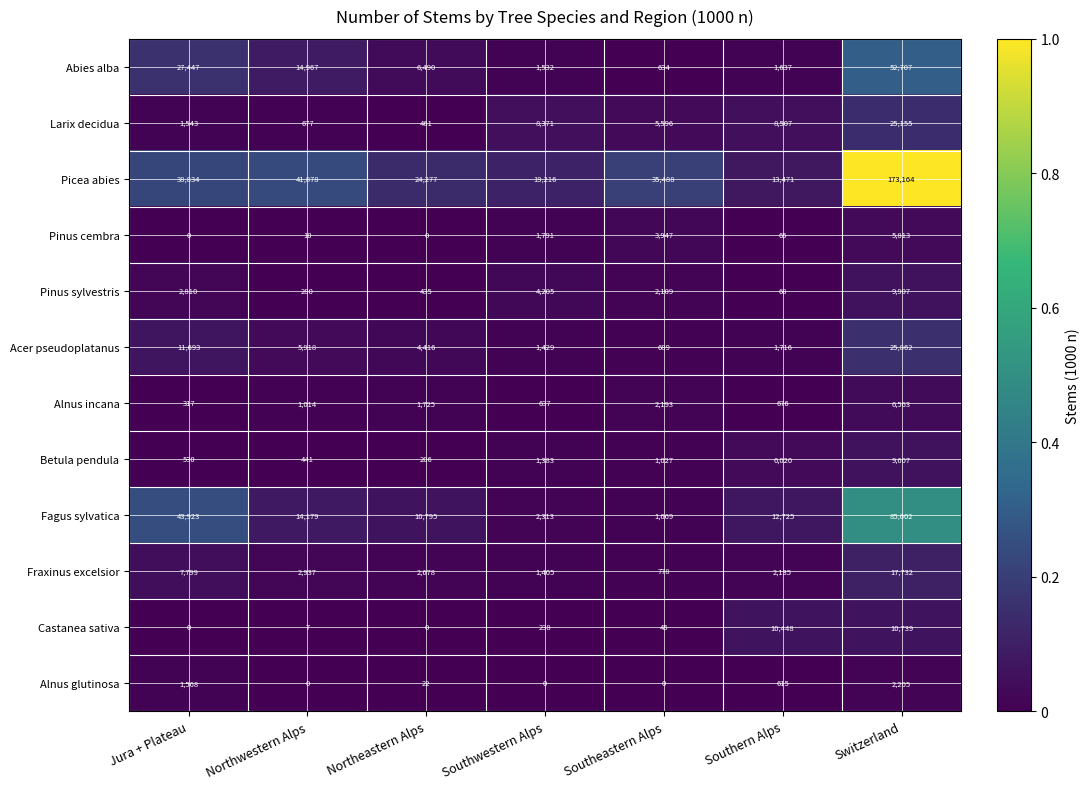

How many categories are shown in the chart?

7